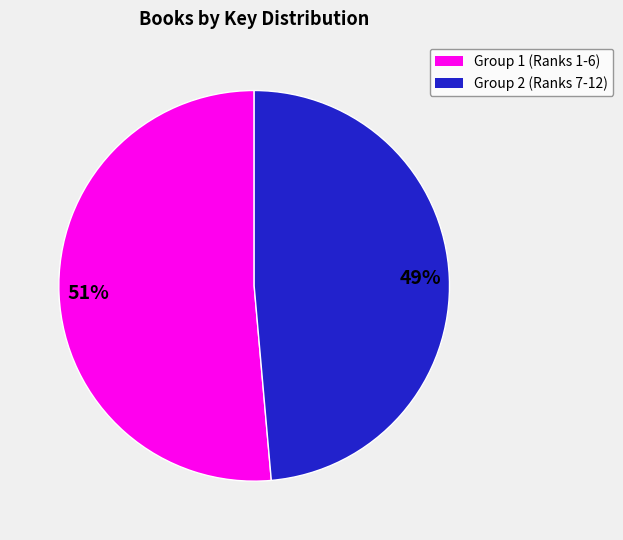

To the nearest percent, what is the average slice percentage?

50%